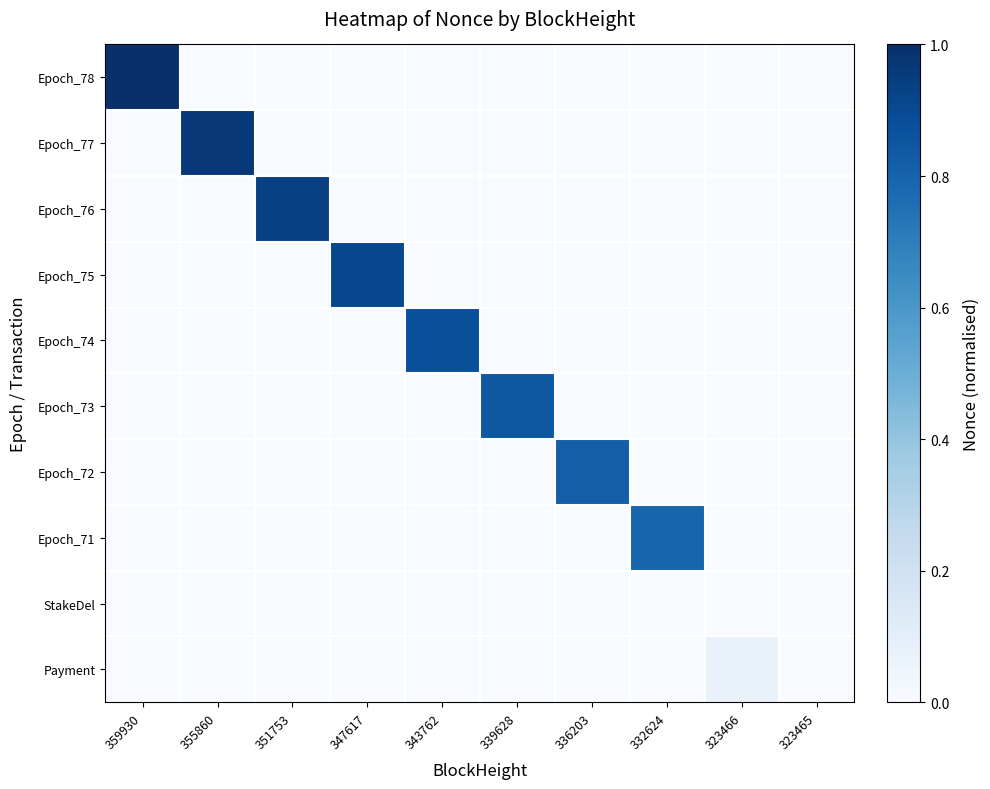

At how many categories does at least one series exceed 0?

9